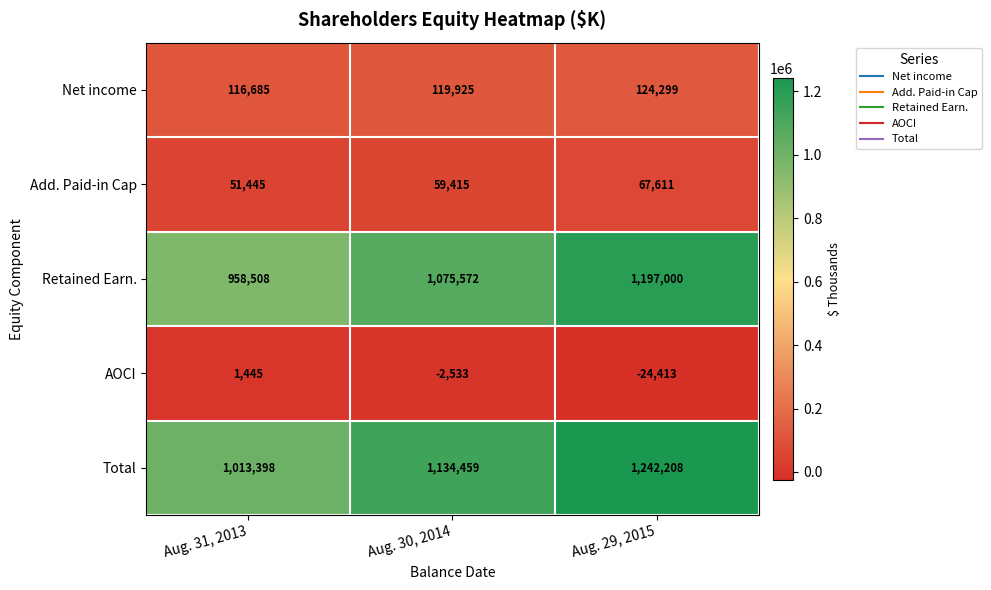

Reading left to right, what are all the values shown in this chart?

Net income: 116685	119925	124299
Add. Paid-in Cap: 51445	59415	67611
Retained Earn.: 958508	1075572	1197000
AOCI: 1445	-2533	-24413
Total: 1013398	1134459	1242208